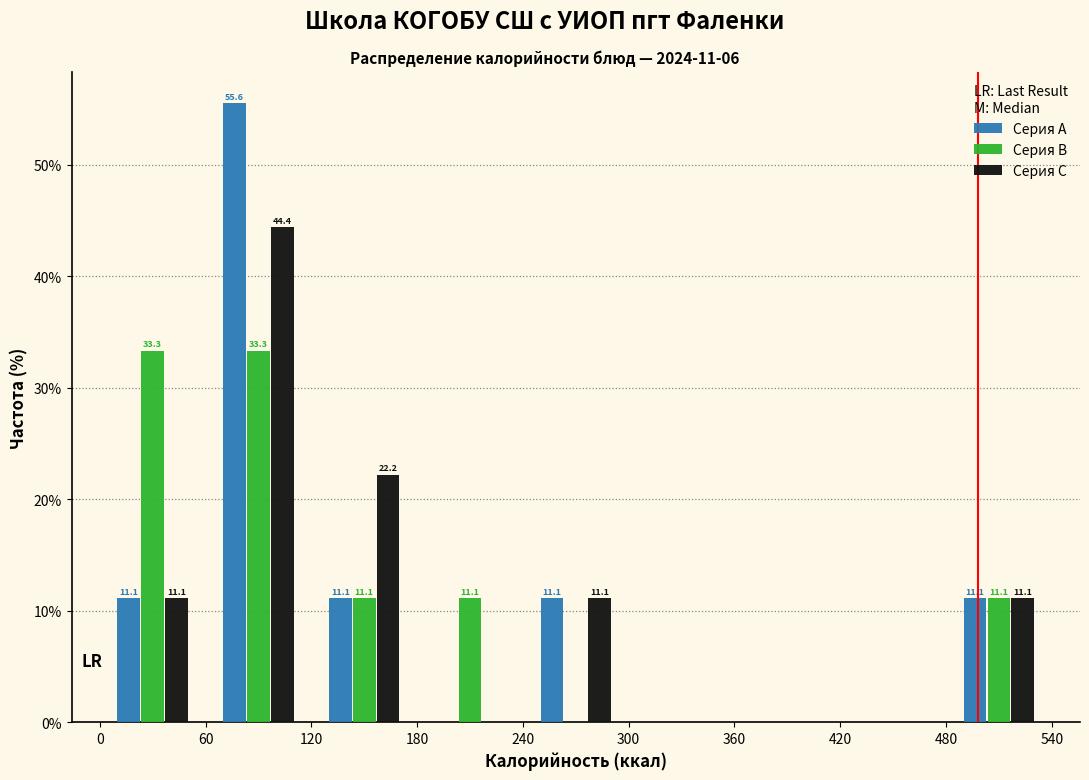

In the Серия A series, which range on the x-axis has the tallest bar?

60 to 120